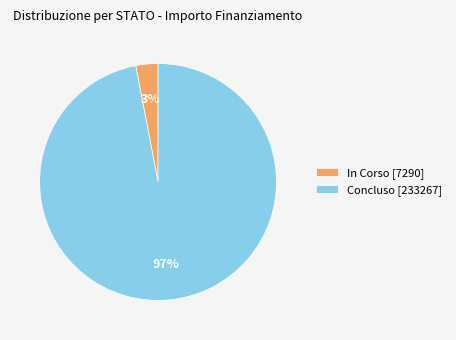

The Concluso [233267] slice represents 97% of the pie. True or false?

True